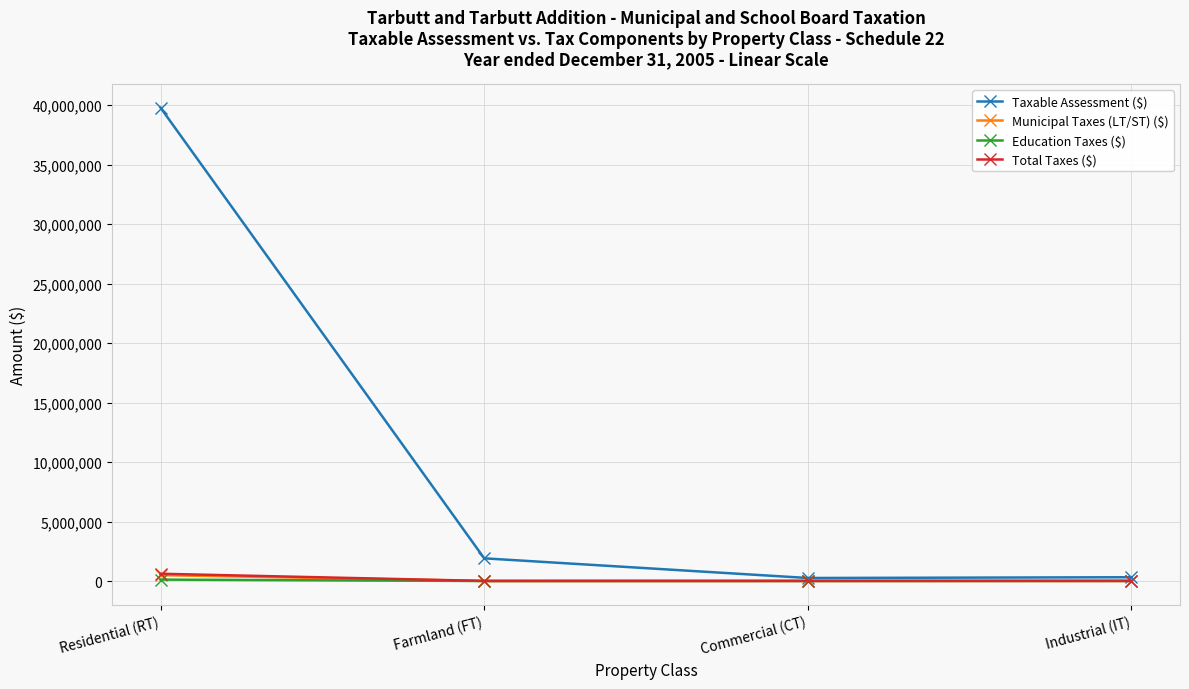

Is this an area chart (filled region under the line)?

No